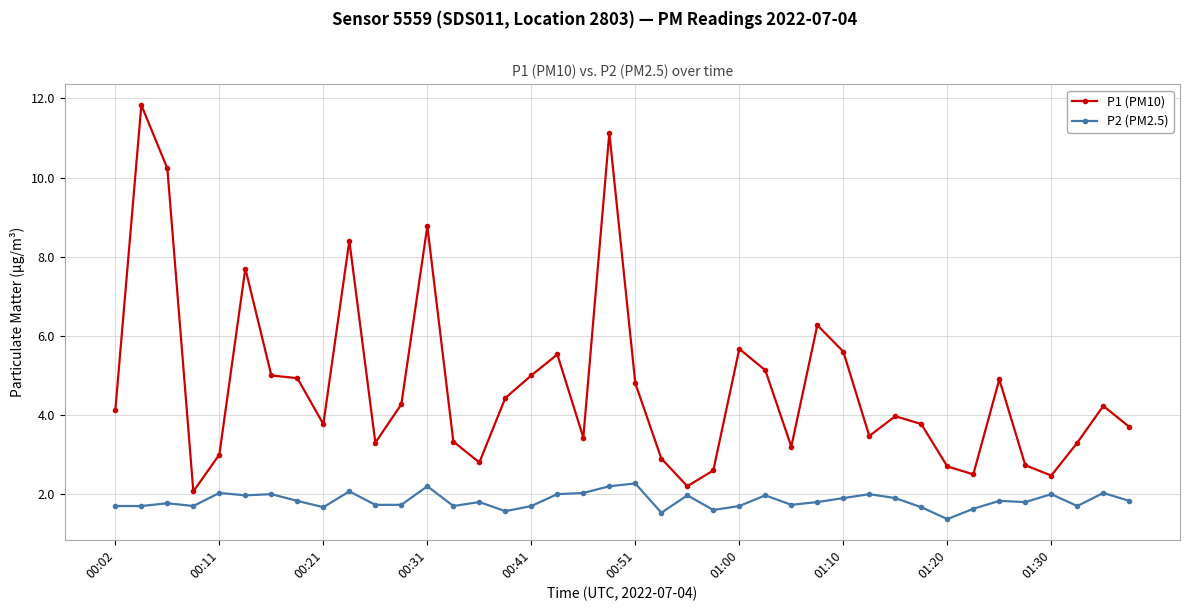

At how many categories does at least one series exceed 10?

3